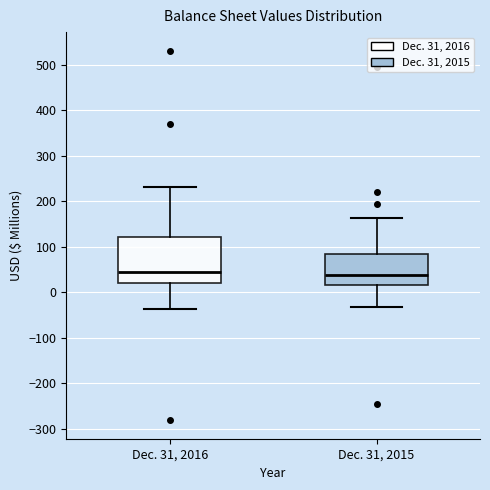

Where is the lower edge of the box for Dec. 31, 2015 on the y-axis? The values are not printed on the chart, so give them approximately, as read against the axis.

20